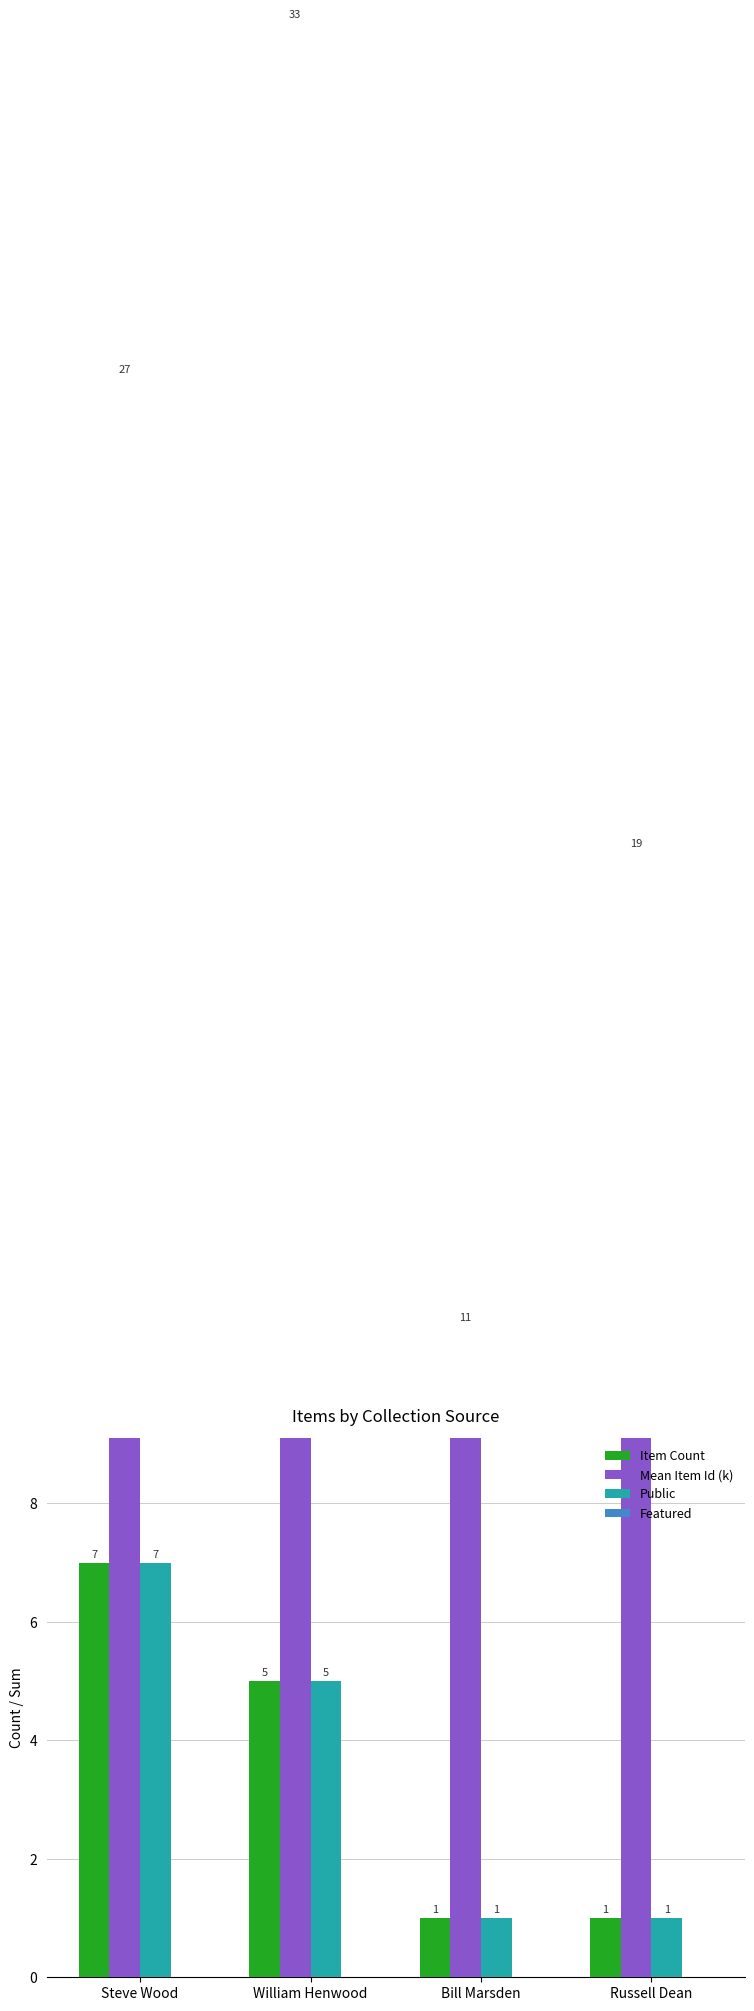

At William Henwood, list the series in order from largest to smallest.

Mean Item Id (k), Item Count, Public, Featured